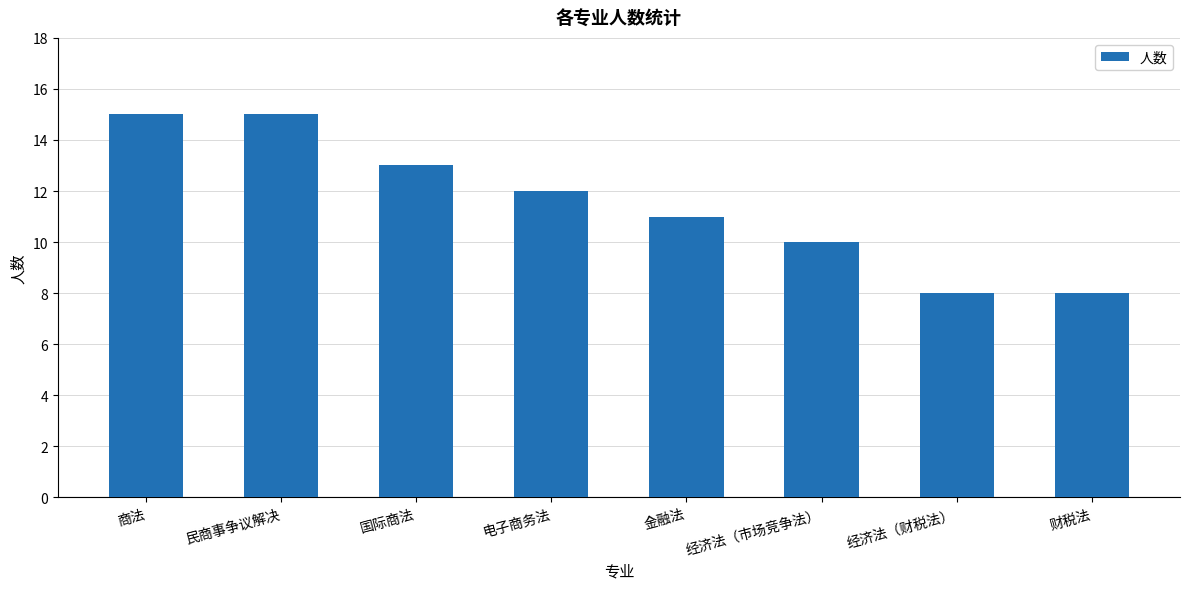

Reading left to right, transcribe all the data shown in this chart.

商法=15	民商事争议解决=15	国际商法=13	电子商务法=12	金融法=11	经济法（市场竞争法）=10	经济法（财税法）=8	财税法=8